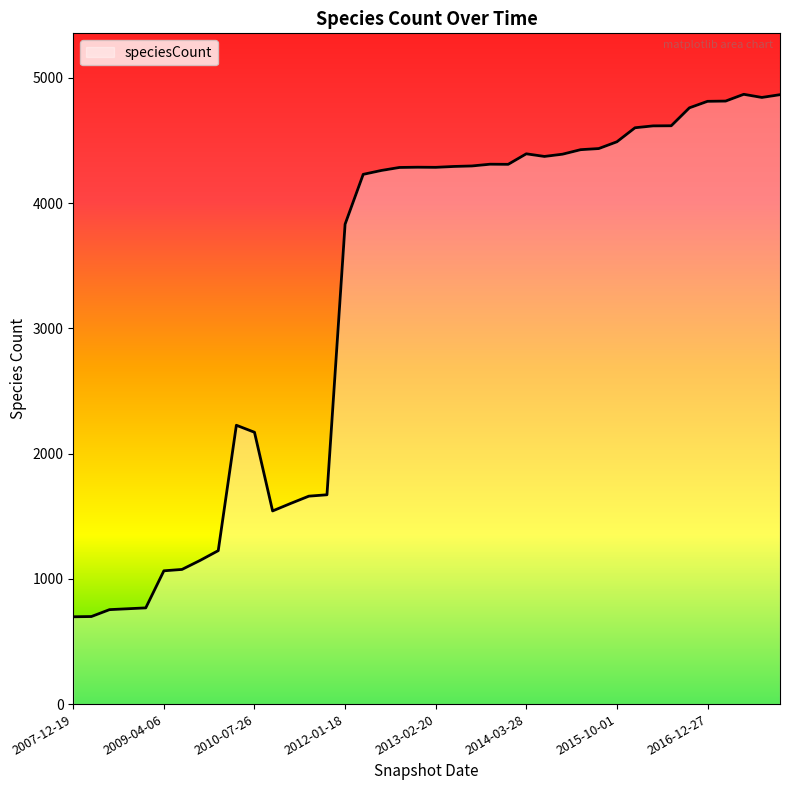

What is the smallest value displayed?

697